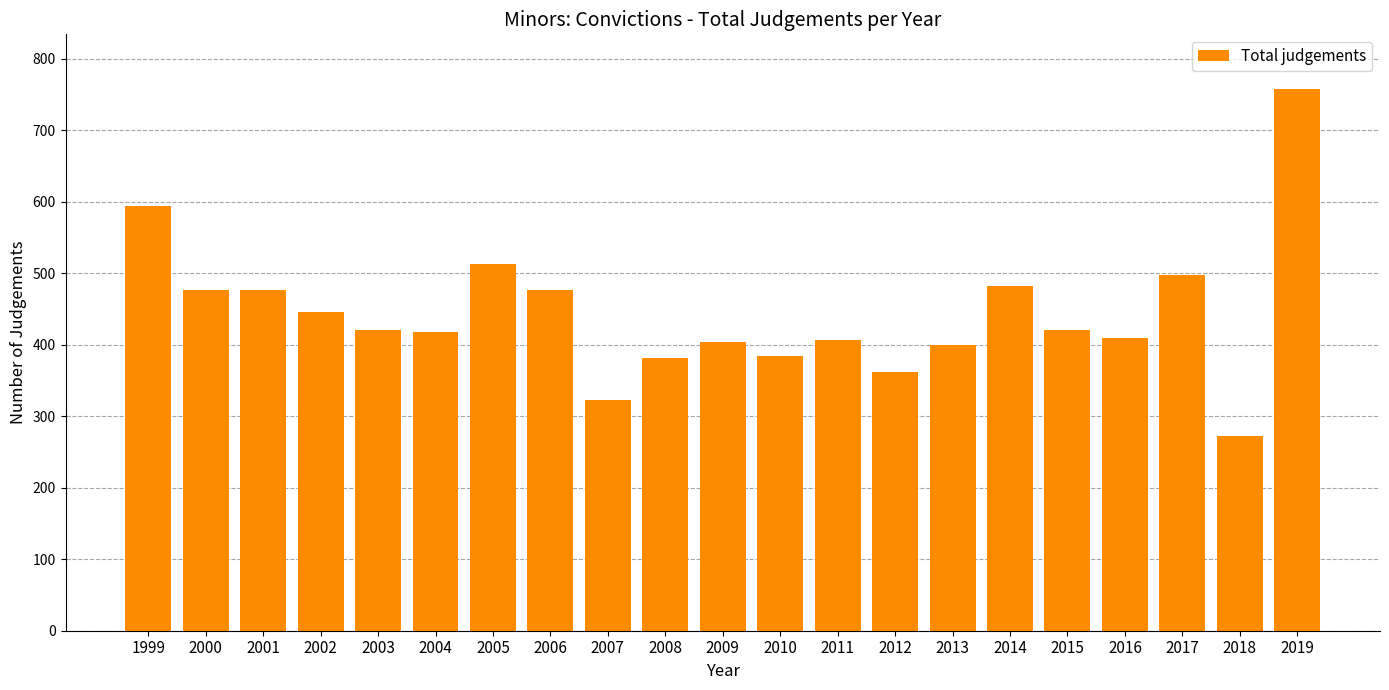

What is the sum of all values?

9319